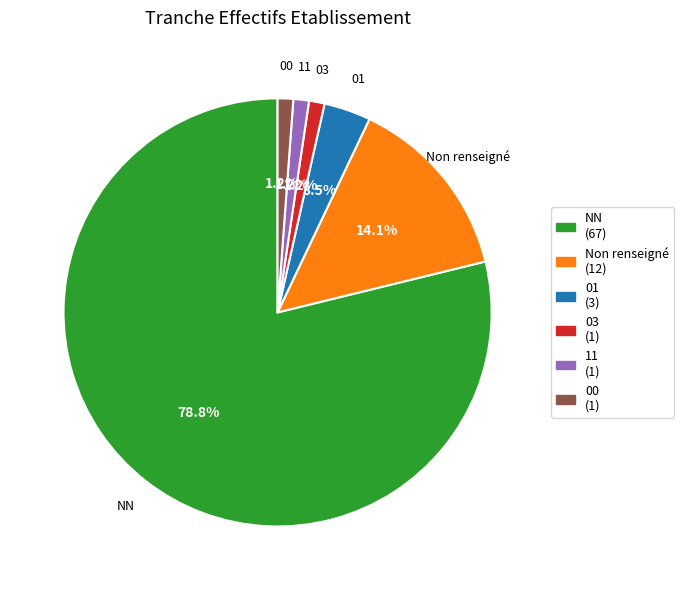

Is there any slice that represents more than half of the pie?

Yes